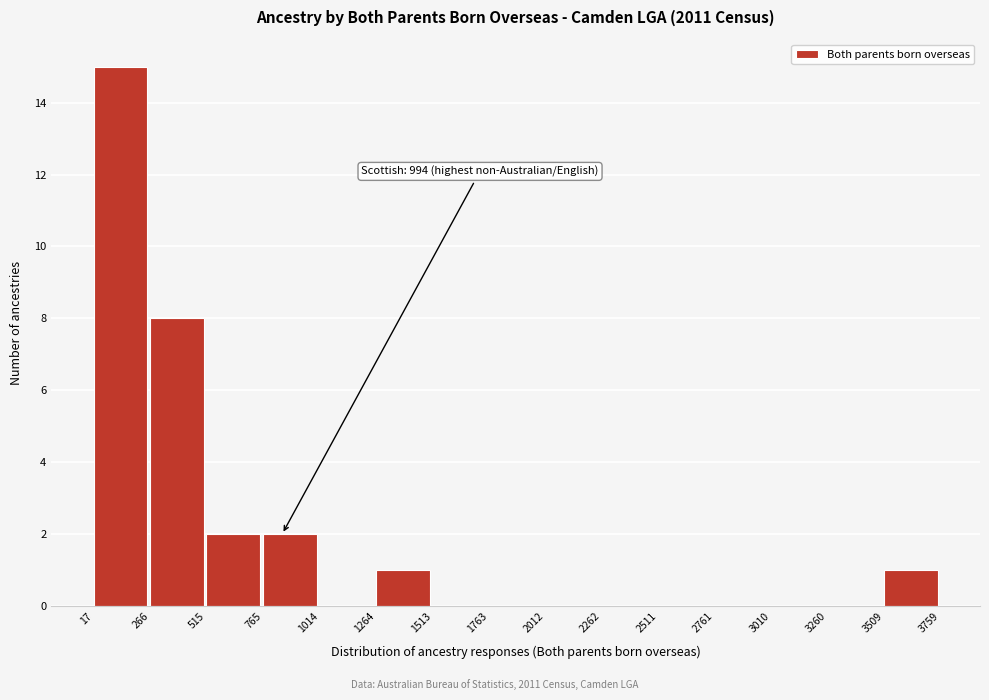

Which range on the x-axis has the tallest bar?

17 to 266